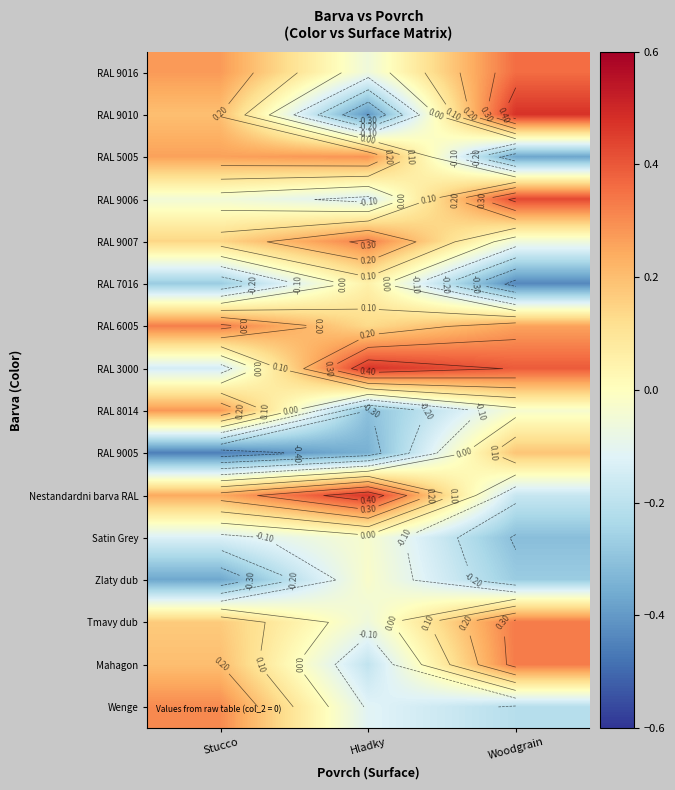

Where is RAL 7016 nearest to the value 0?

Hladky